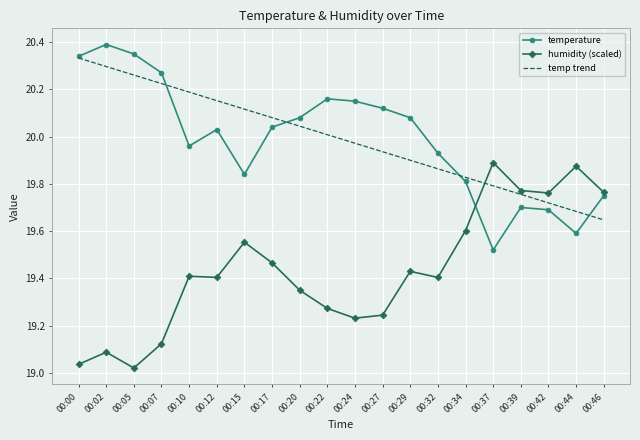

What is the spread (max minus min) of values at 00:12?

0.7